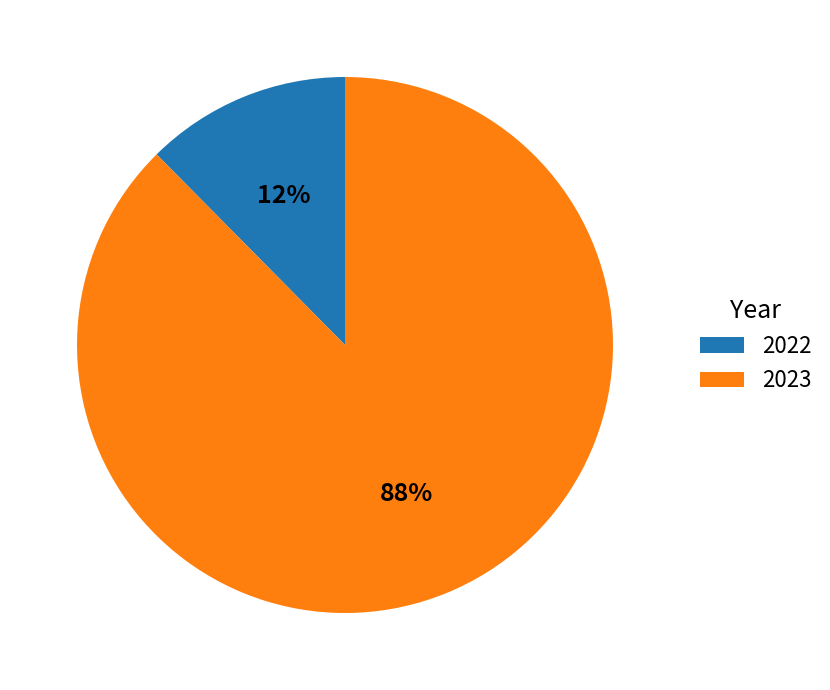

To the nearest percent, what percentage of the pie is 2022?

12%